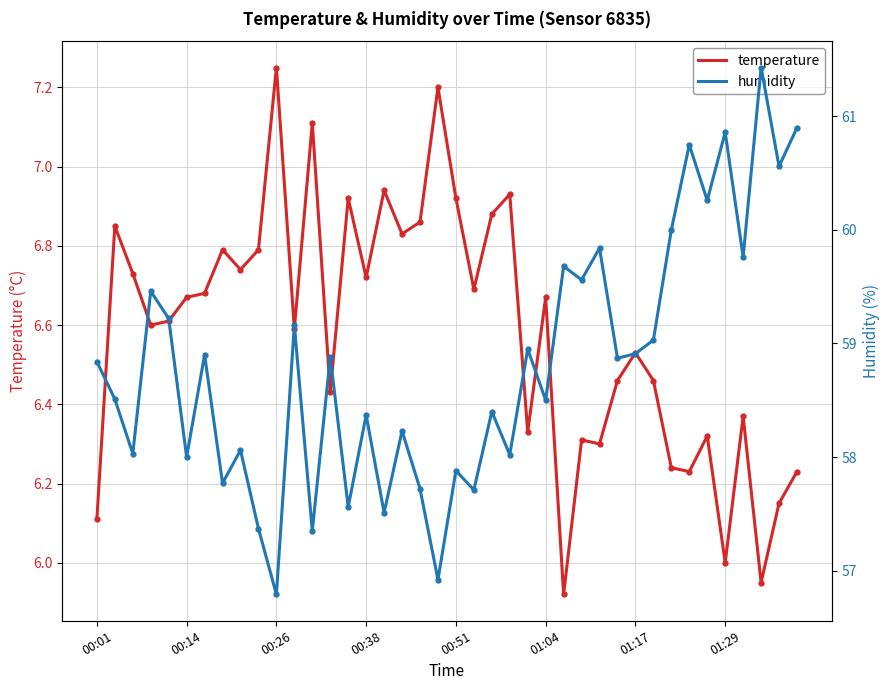

Which category has the highest value in the temperature series?

00:26